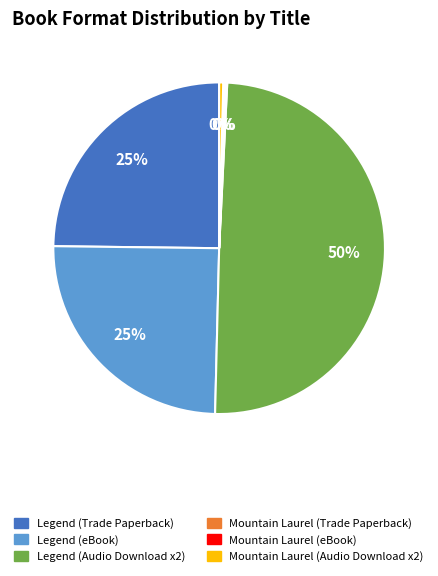

To the nearest percent, what is the average slice percentage?

17%